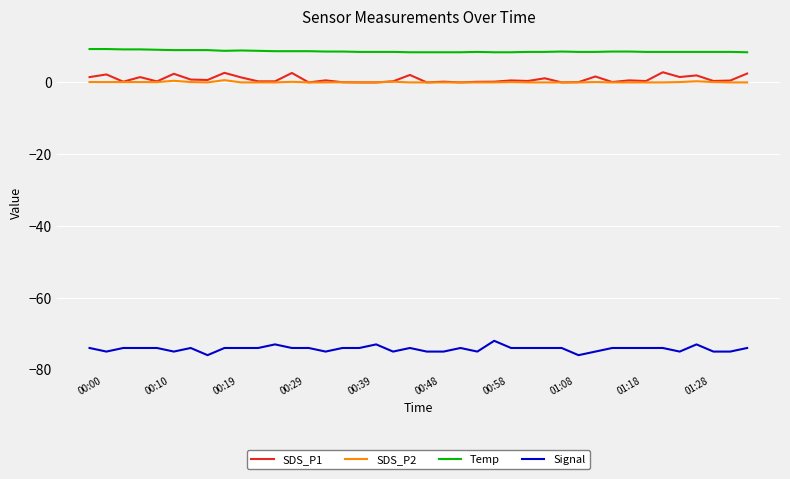

What is the smallest value displayed?

-76.0